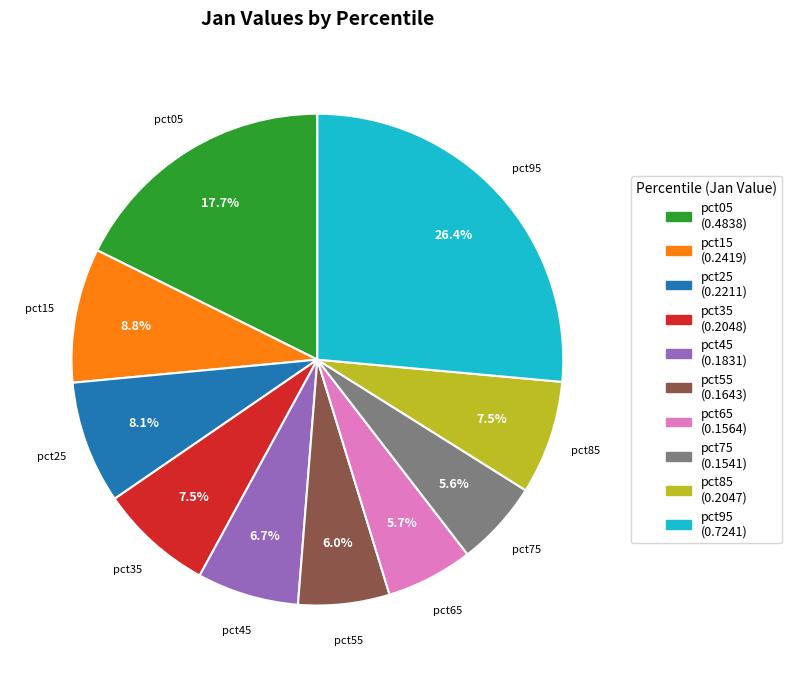

What percentage is the pct05 slice, to the nearest percent?

18%